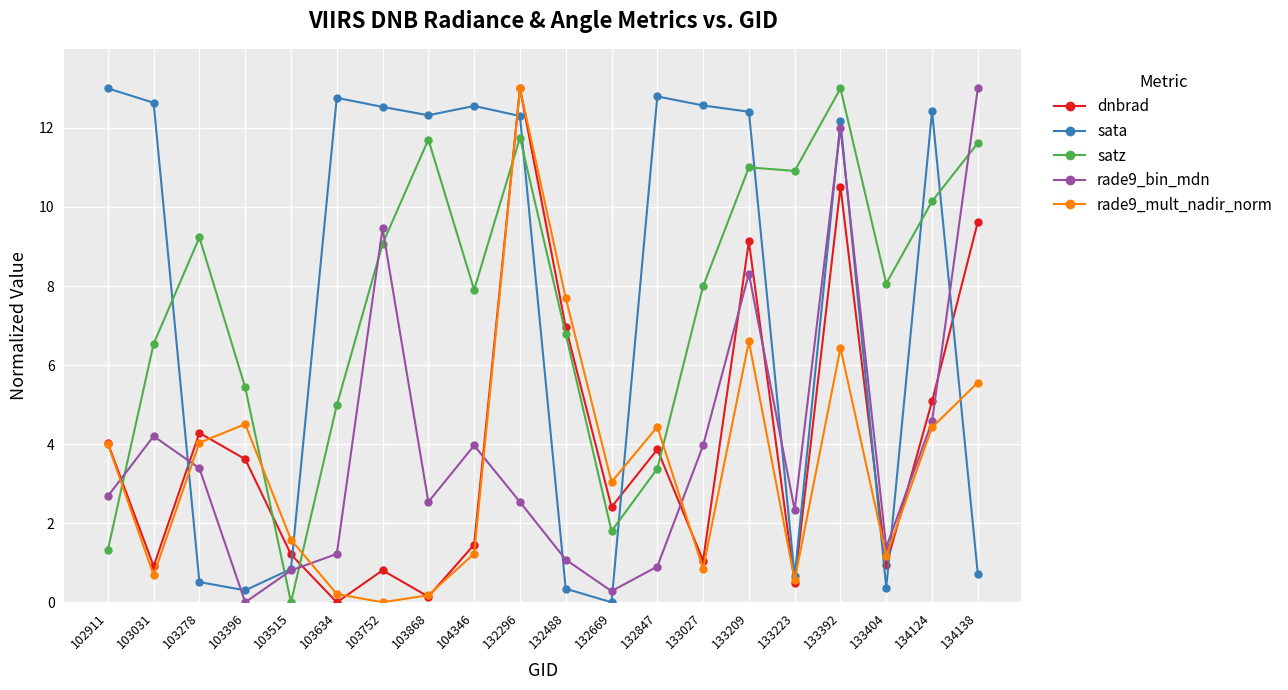

What is the difference between the sata values at 103396 and 103515?

0.5